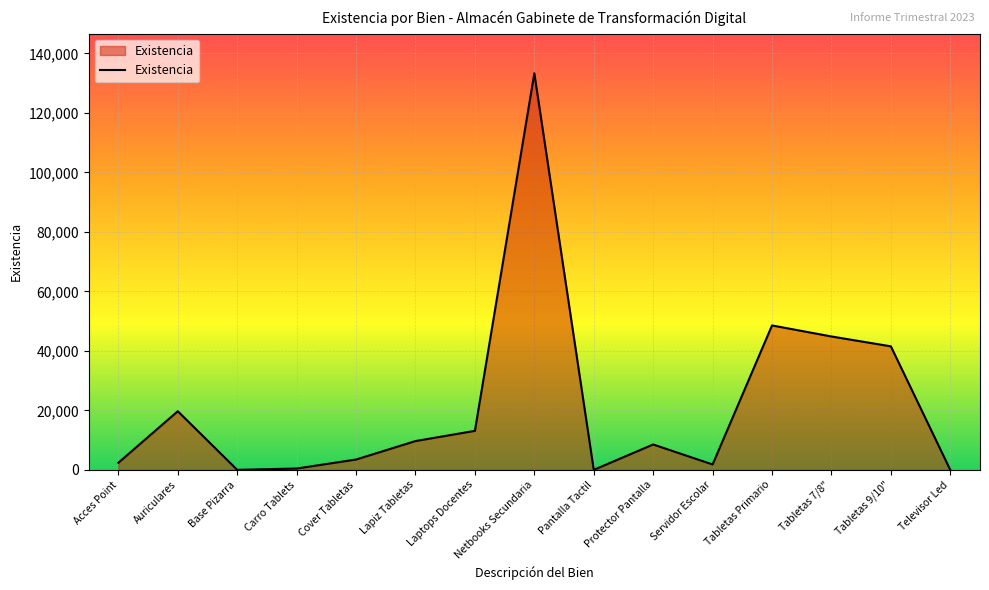

At which category does the chart reach its peak across all series?

Netbooks Secundaria